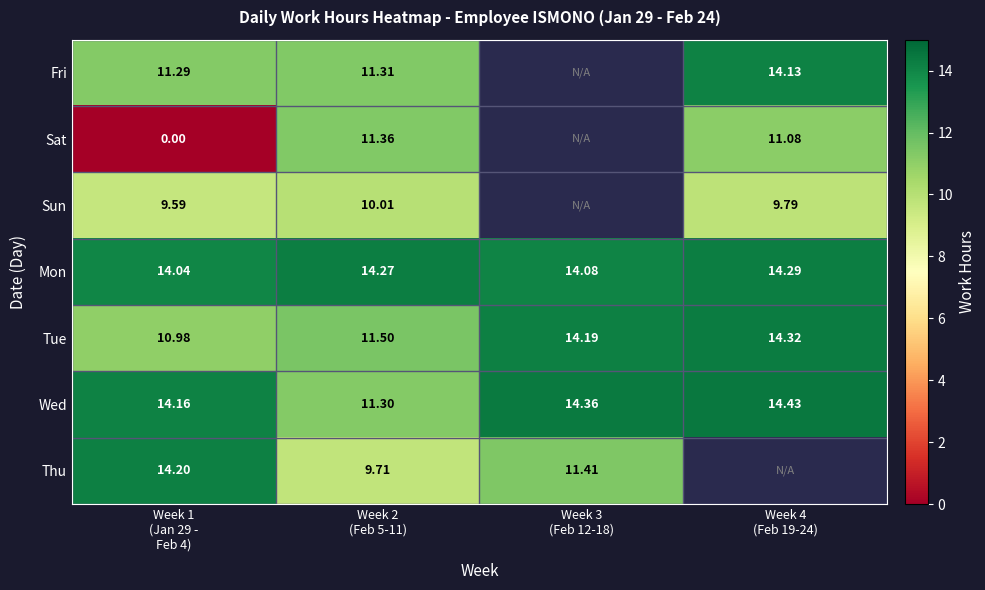

How many Mon values are between 14 and 15?

4